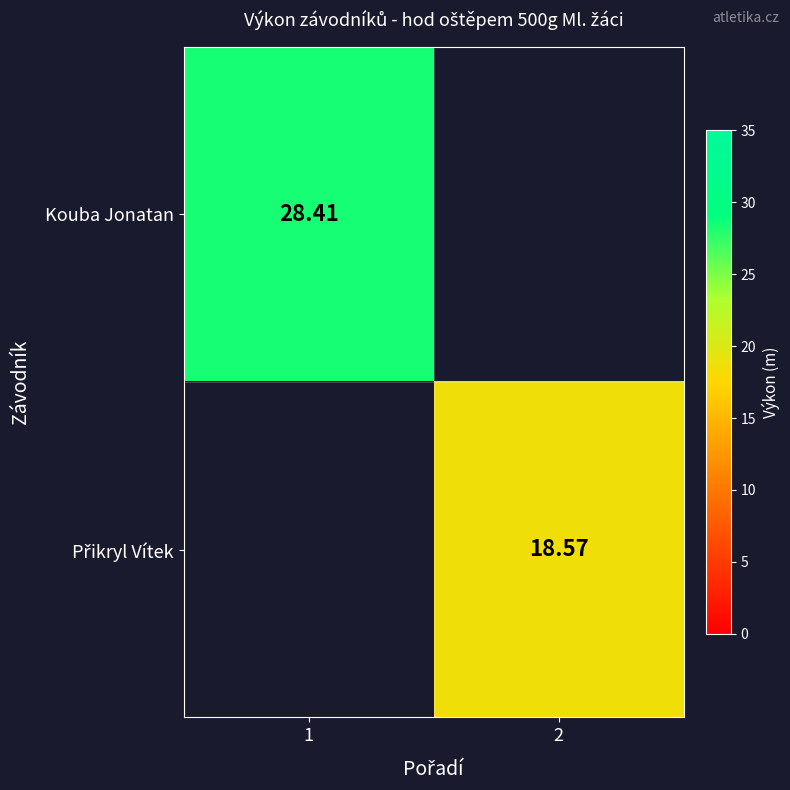

List the series in order of their peak value, highest first.

Kouba Jonatan, Přikryl Vítek